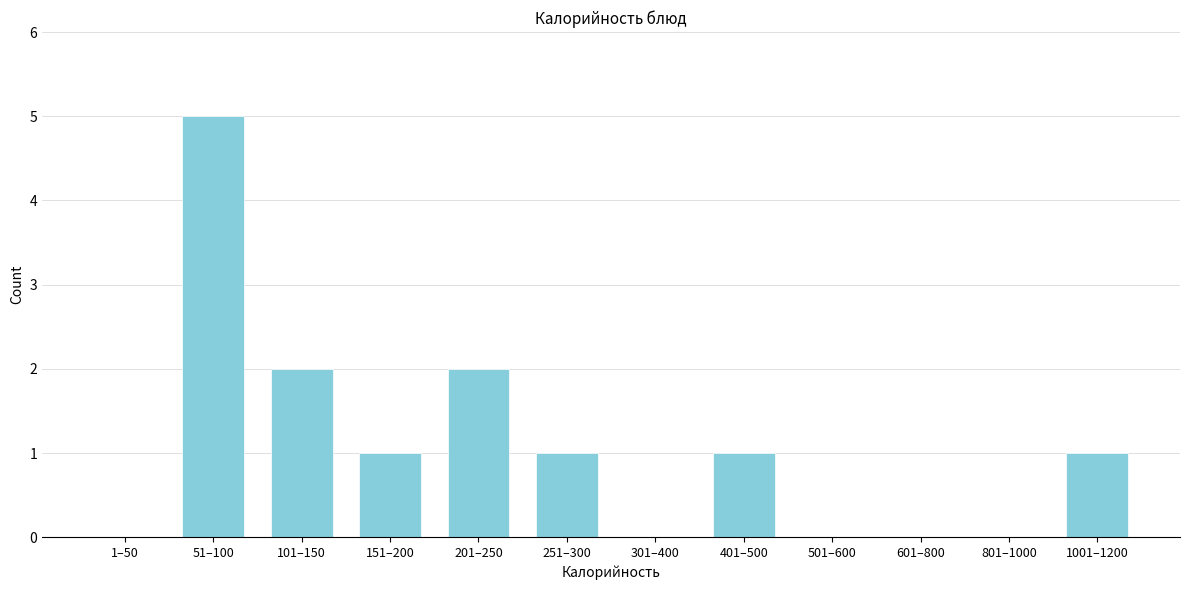

Reading left to right, transcribe all the data shown in this chart.

1–50=0	51–100=5	101–150=2	151–200=1	201–250=2	251–300=1	301–400=0	401–500=1	501–600=0	601–800=0	801–1000=0	1001–1200=1